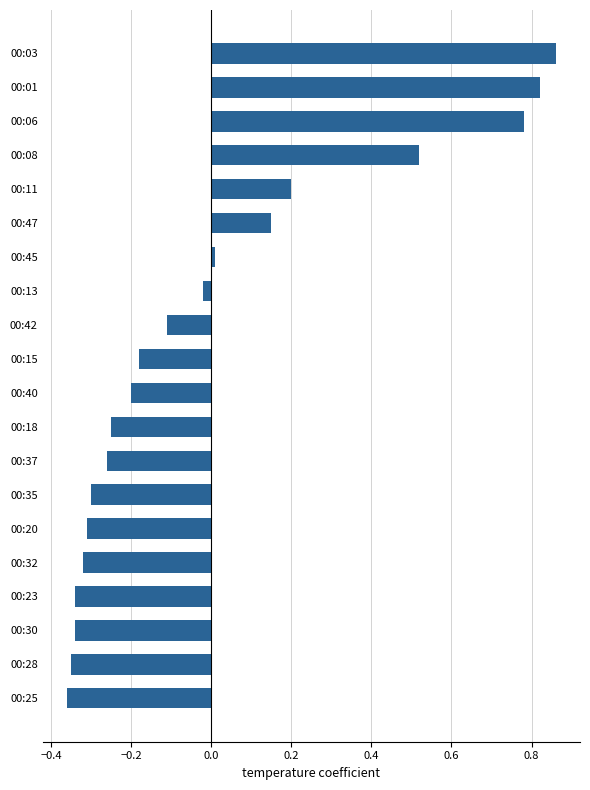

At which category does the chart reach its peak across all series?

00:03